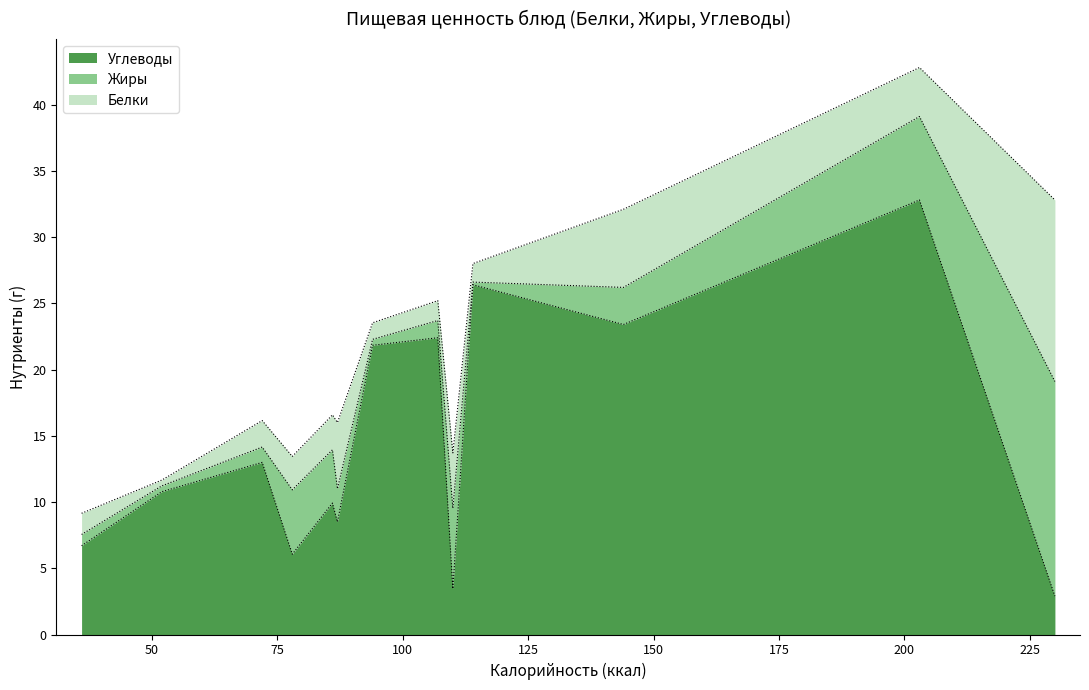

True or false: Белки has more than 0 interior local peaks.

True